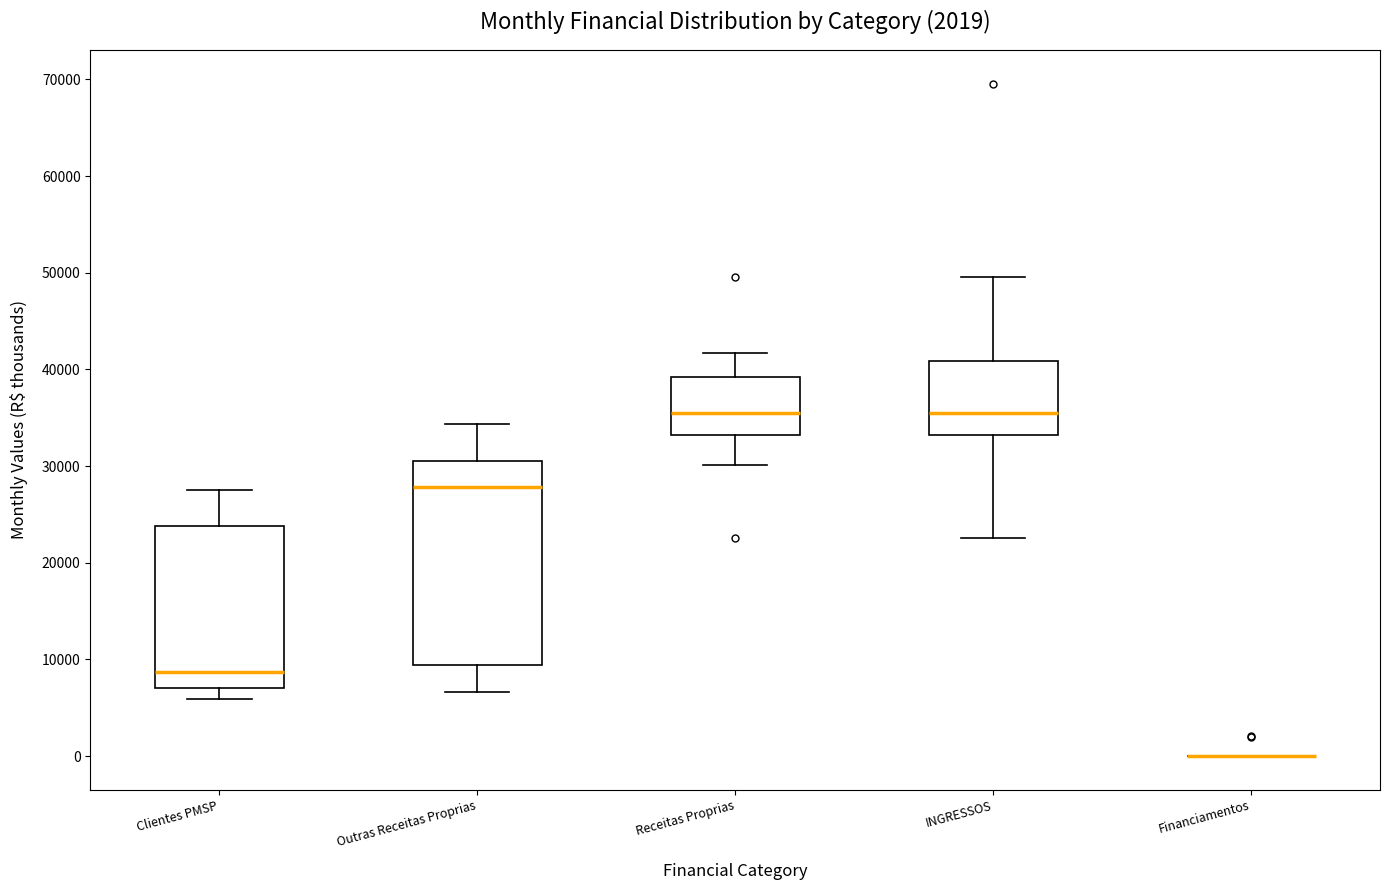

Reading left to right, read every box against the y-axis: the position of its median line, the range the box covers, and the ends of its whiskers. The values are not printed on the chart, so give them approximately, as read against the axis.

Clientes PMSP: median 9000, box 7000 to 24000, whiskers 6000 to 28000
Outras Receitas Proprias: median 28000, box 9000 to 30000, whiskers 7000 to 34000
Receitas Proprias: median 35000, box 33000 to 39000, whiskers 30000 to 42000
INGRESSOS: median 35000, box 33000 to 41000, whiskers 23000 to 50000
Financiamentos: box collapsed to a line at 0, whiskers 0 to 0